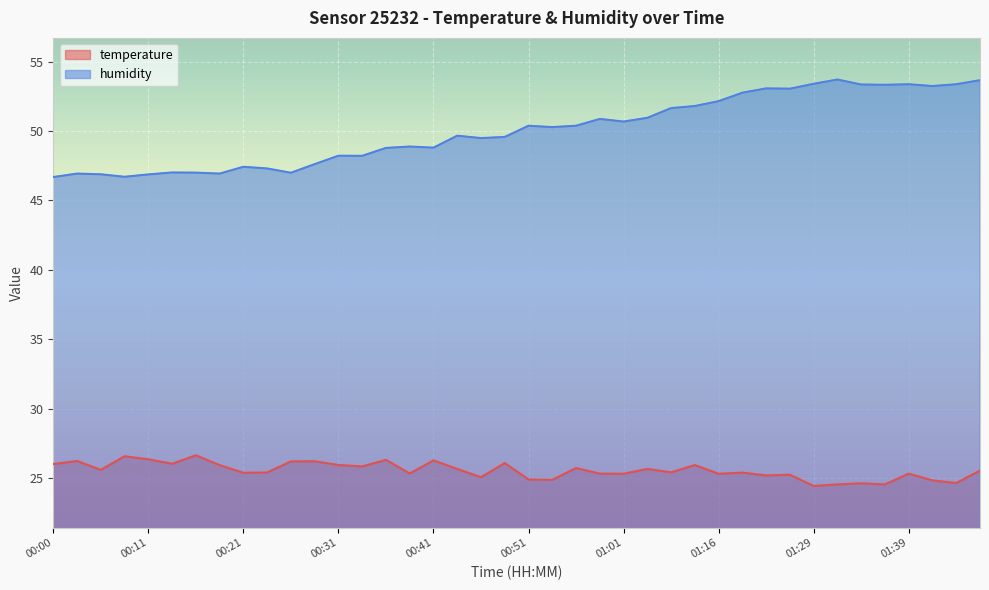

Reading left to right, transcribe all the data shown in this chart.

temperature: 00:00=26.0	00:03=26.2	00:06=25.6	00:08=26.6	00:11=26.3	00:13=26.0	00:16=26.6	00:18=25.9	00:21=25.4	00:23=25.4	00:26=26.2	00:28=26.2	00:31=25.9	00:33=25.8	00:36=26.3	00:38=25.3	00:41=26.3	00:43=25.6	00:46=25.1	00:48=26.1	00:51=24.9	00:53=24.9	00:56=25.7	00:58=25.3	01:01=25.3	01:03=25.6	01:06=25.4	01:11=25.9	01:16=25.3	01:19=25.4	01:21=25.2	01:27=25.2	01:29=24.4	01:32=24.5	01:34=24.6	01:37=24.5	01:39=25.3	01:42=24.8	01:44=24.6	01:47=25.5
humidity: 00:00=46.7	00:03=46.9	00:06=46.9	00:08=46.7	00:11=46.9	00:13=47.0	00:16=47.0	00:18=46.9	00:21=47.4	00:23=47.3	00:26=47.0	00:28=47.6	00:31=48.2	00:33=48.2	00:36=48.8	00:38=48.9	00:41=48.8	00:43=49.7	00:46=49.5	00:48=49.6	00:51=50.4	00:53=50.3	00:56=50.4	00:58=50.9	01:01=50.7	01:03=51.0	01:06=51.6	01:11=51.8	01:16=52.1	01:19=52.8	01:21=53.1	01:27=53.0	01:29=53.4	01:32=53.7	01:34=53.4	01:37=53.3	01:39=53.4	01:42=53.2	01:44=53.4	01:47=53.7